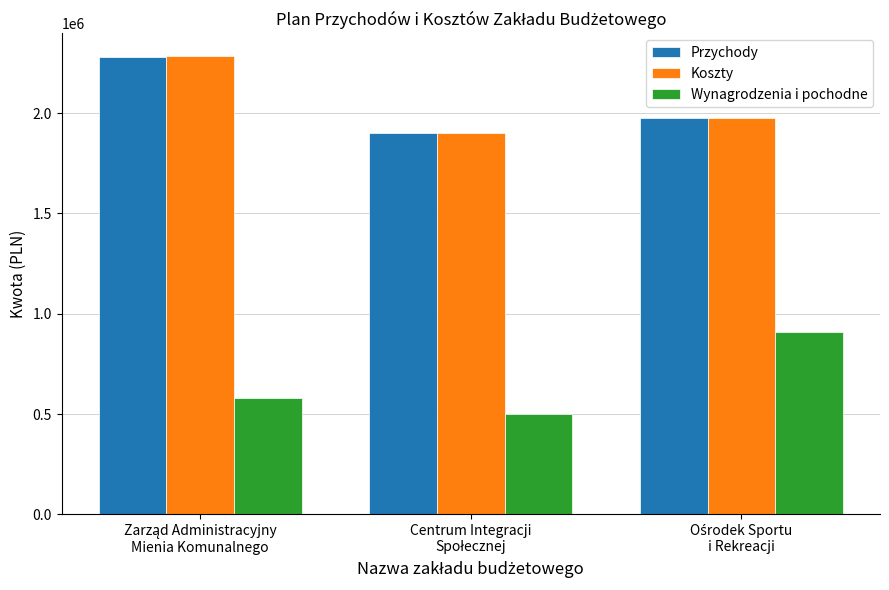

What is the smallest value displayed?

500500